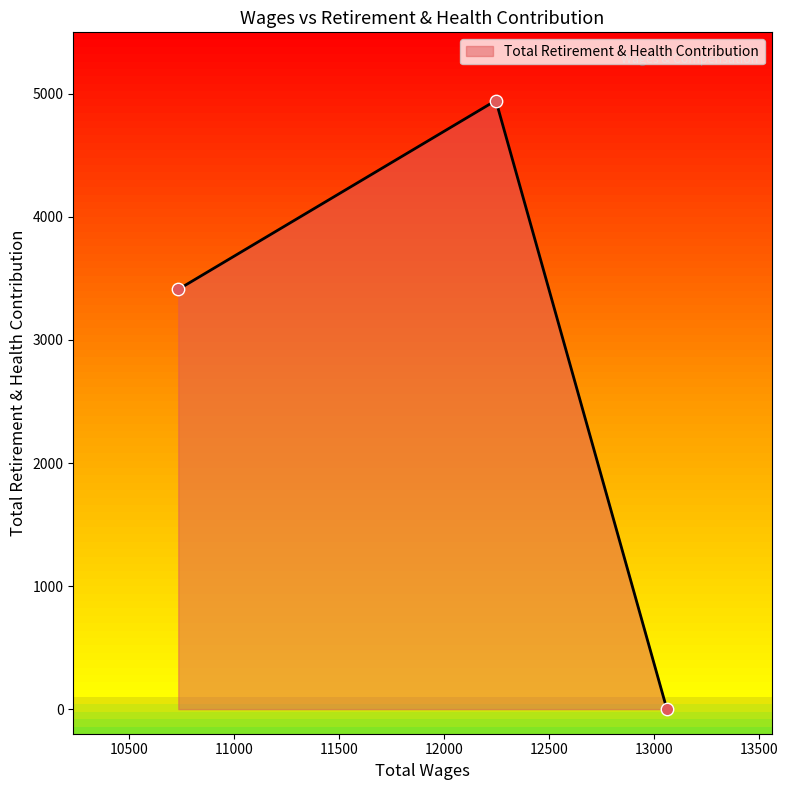

What is the greatest value displayed?

4946